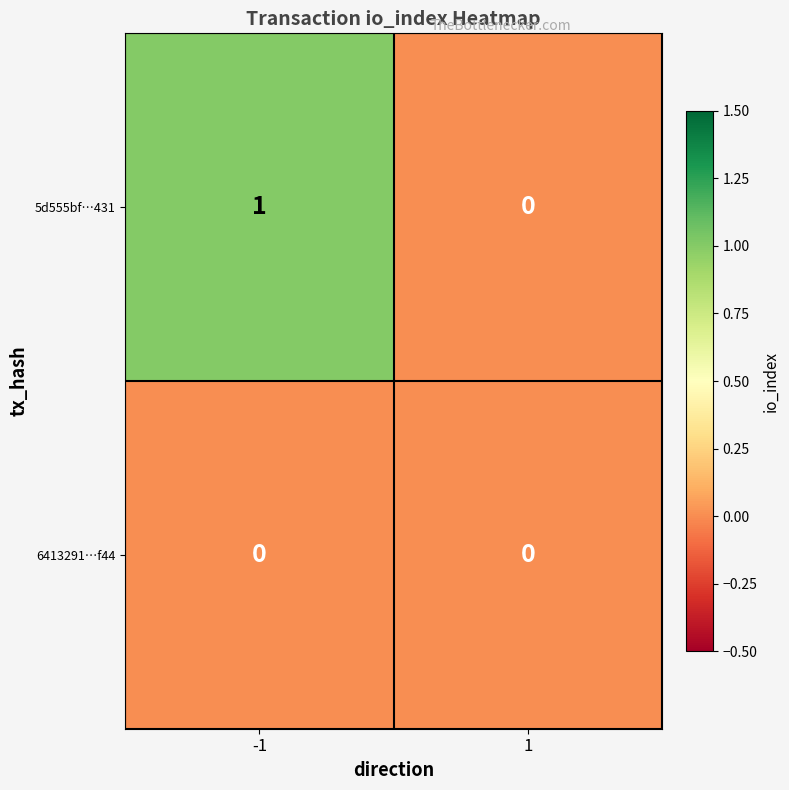

Which series has the largest total across all categories?

5d555bf…431